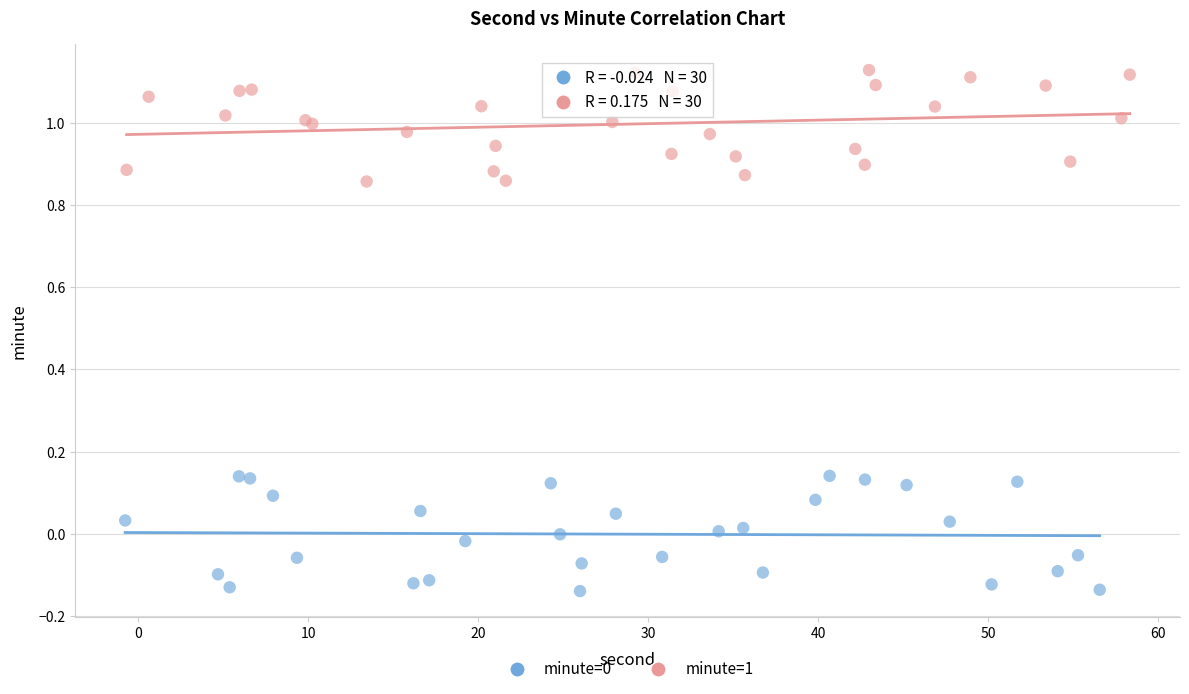

Which series contains the highest Y value?

minute=1